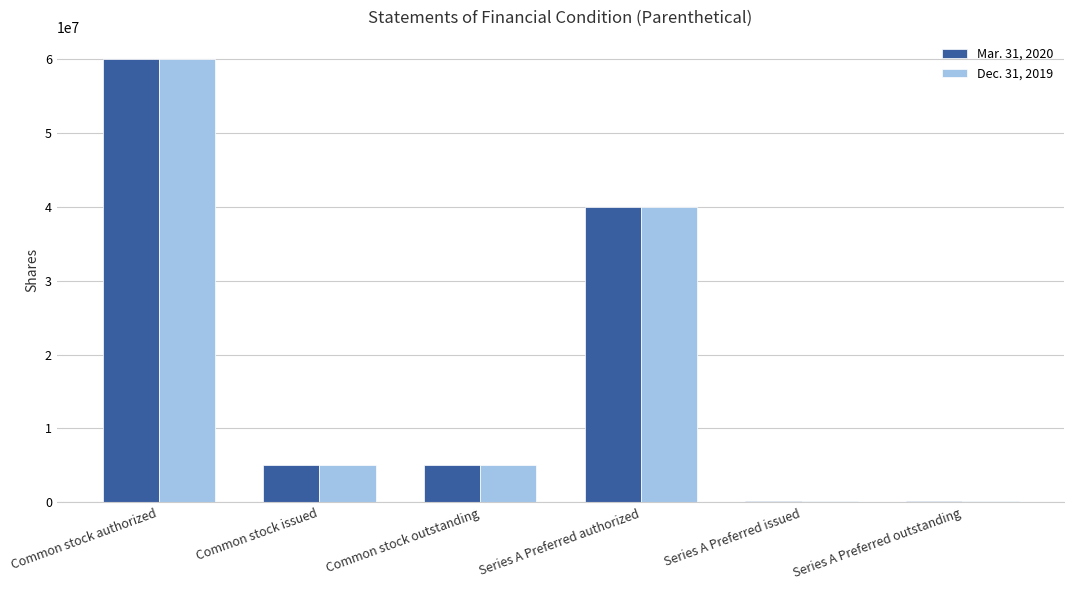

What position from the left is Common stock authorized?

1